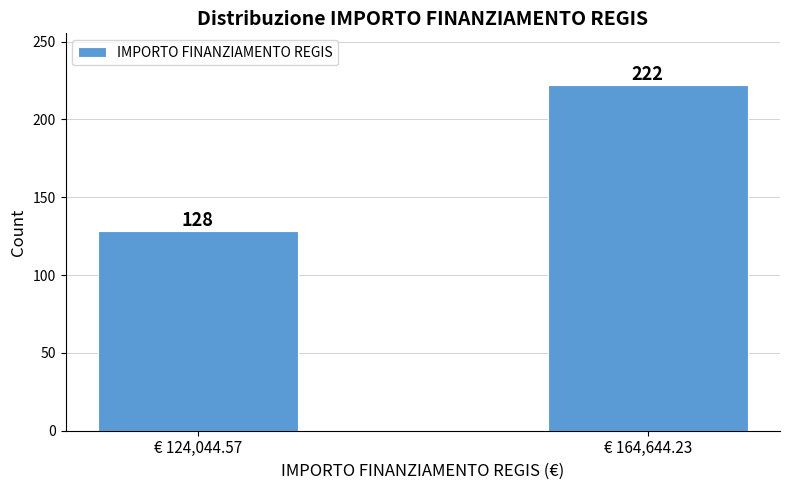

Reading left to right, transcribe all the data shown in this chart.

128	222